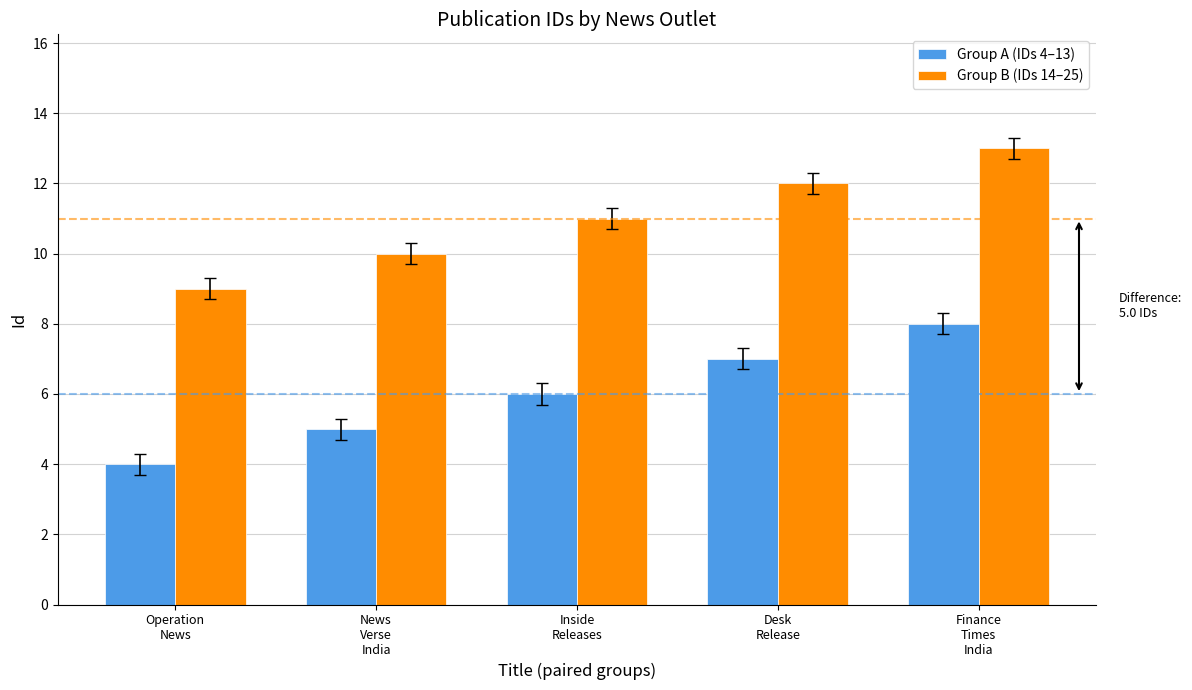

List the series in order of their overall mean, lowest first.

Group A (IDs 4–13), Group B (IDs 14–25)